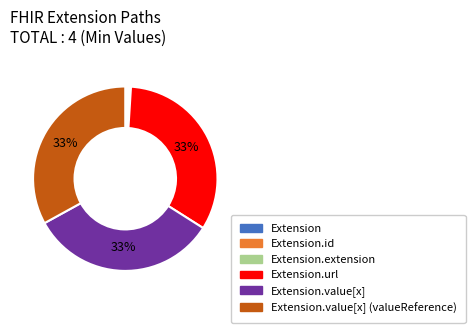

Is there a majority slice in this chart?

No